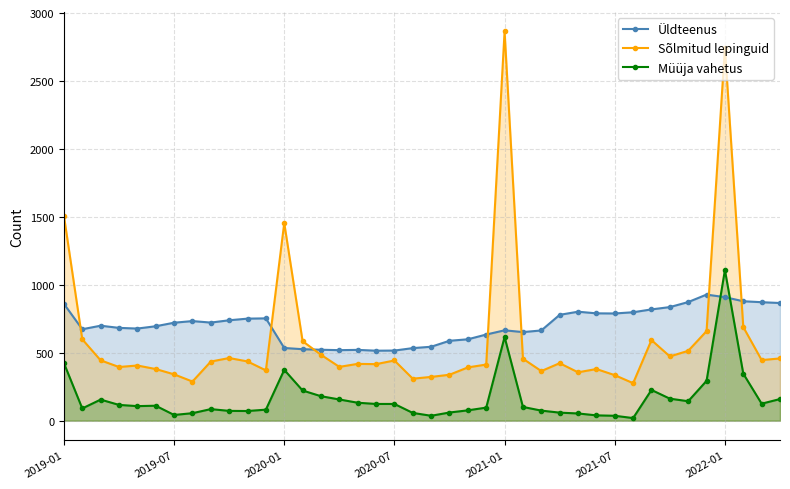

What position from the left is 2019-01?

1